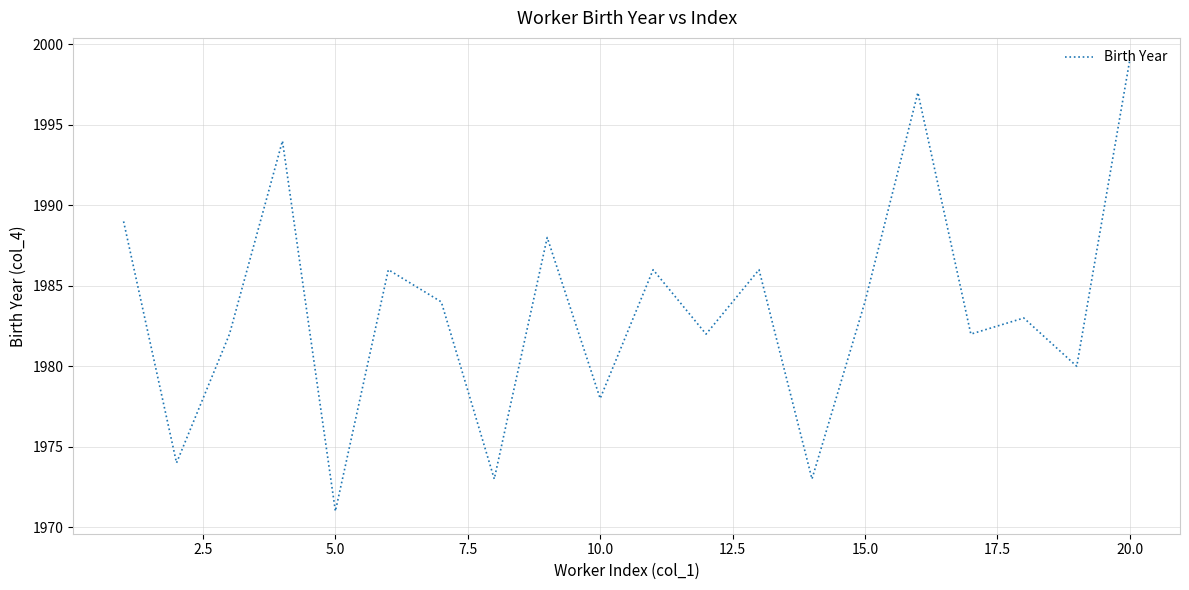

What is the difference between the maximum and minimum values?

28